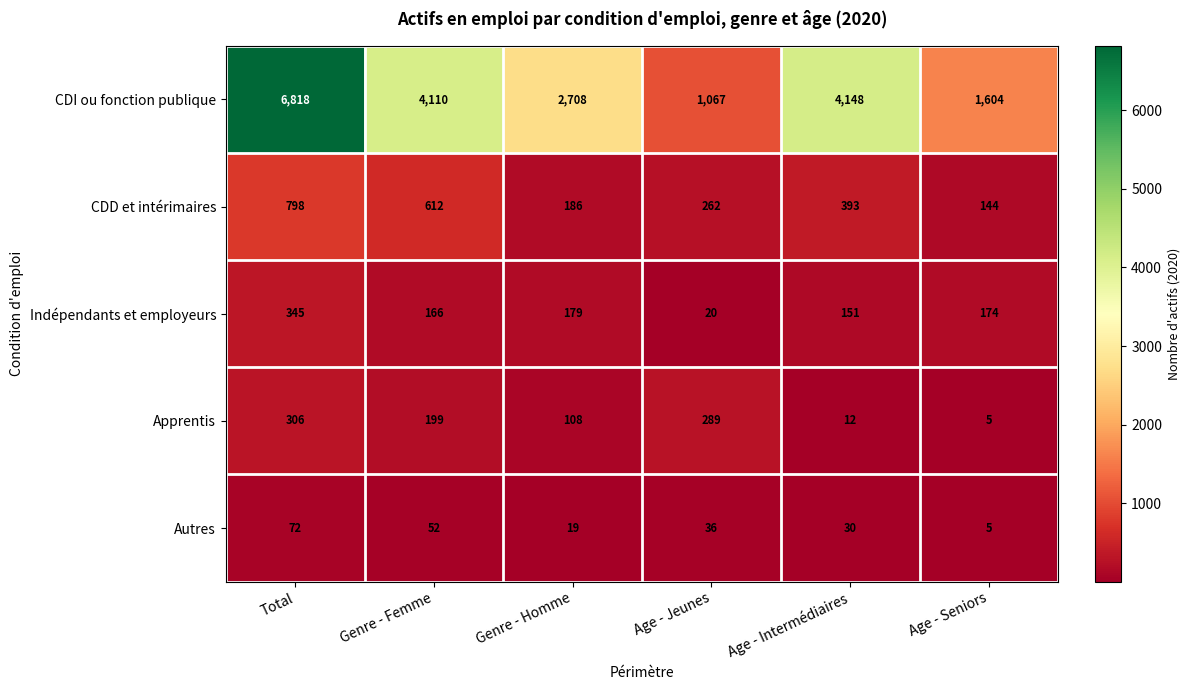

At which label does CDI ou fonction publique reach its peak?

Total